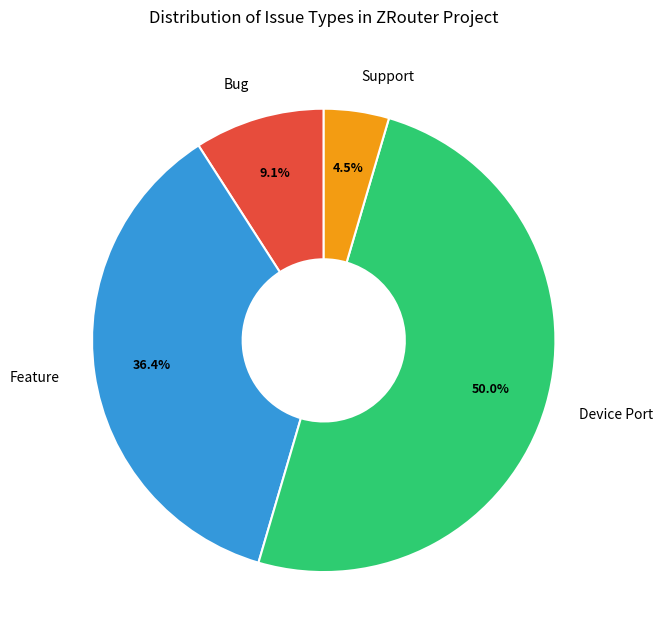

Is Bug the majority of the pie?

No